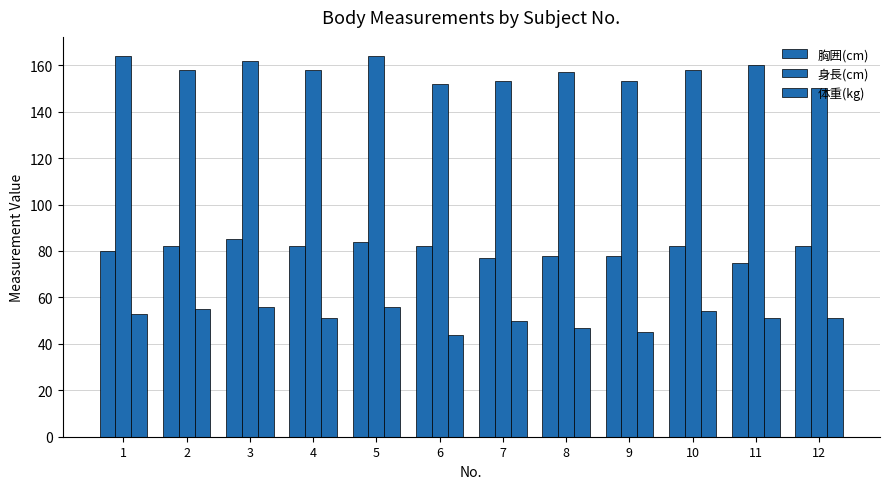

The value of 体重(kg) at 9 is 45. True or false?

True